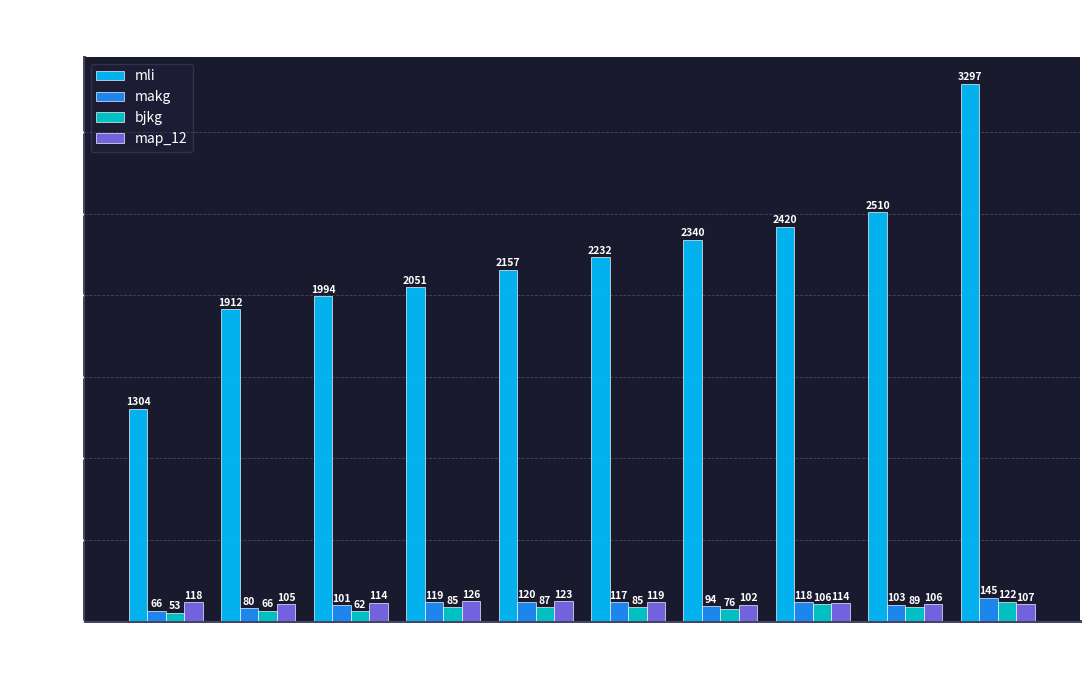

How many bars are there in total?

40